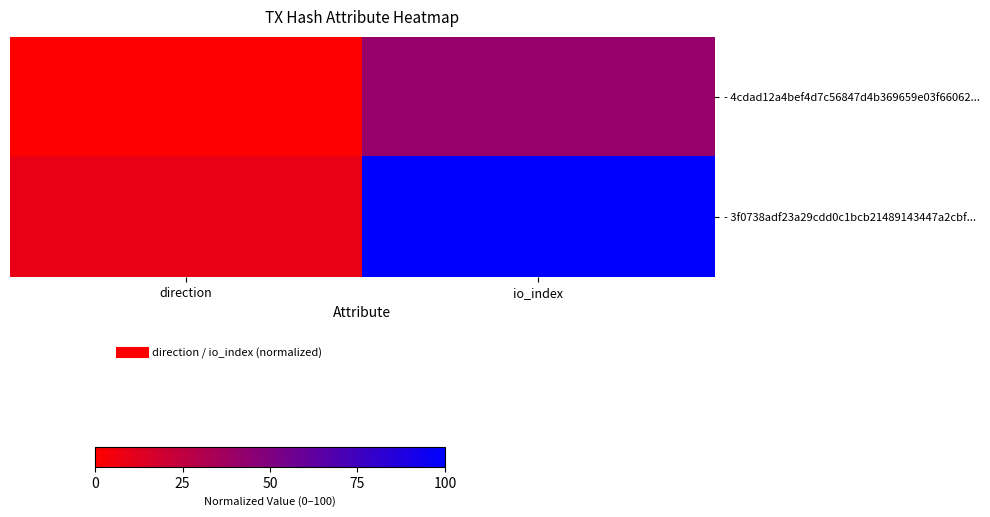

At which category does the chart reach its minimum across all series?

direction